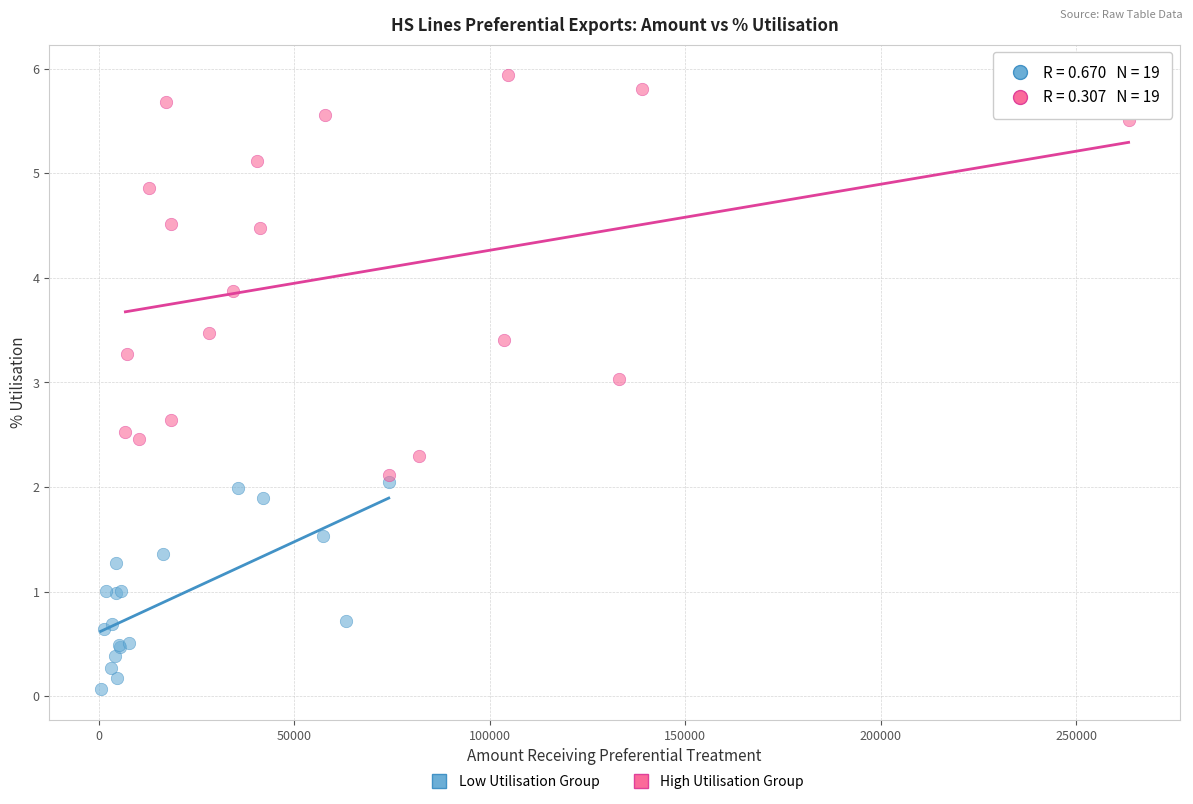

Which series contains the highest Y value?

High Utilisation Group